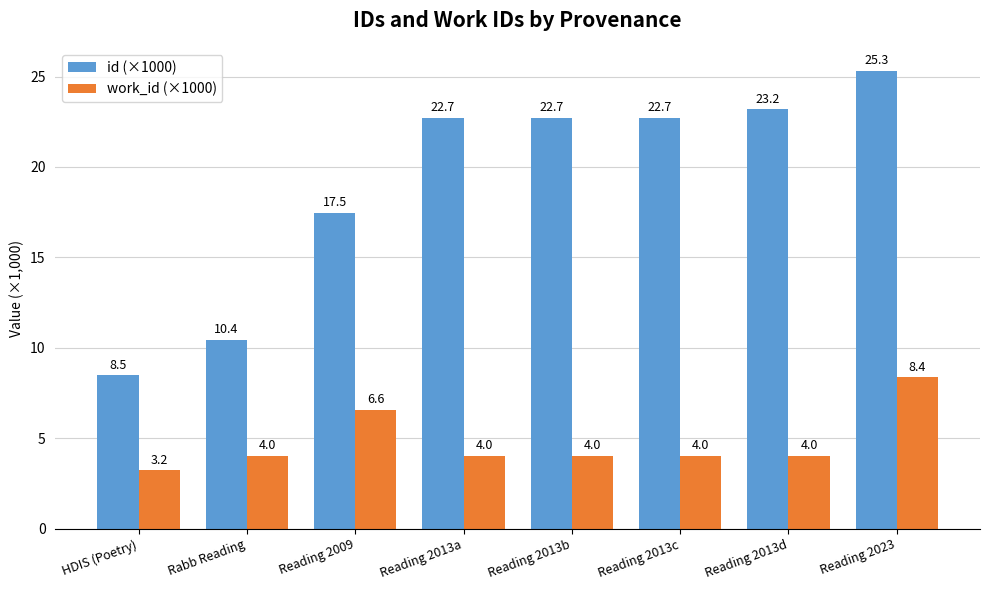

Rank the series by their average value, from lowest to highest.

work_id (×1000), id (×1000)